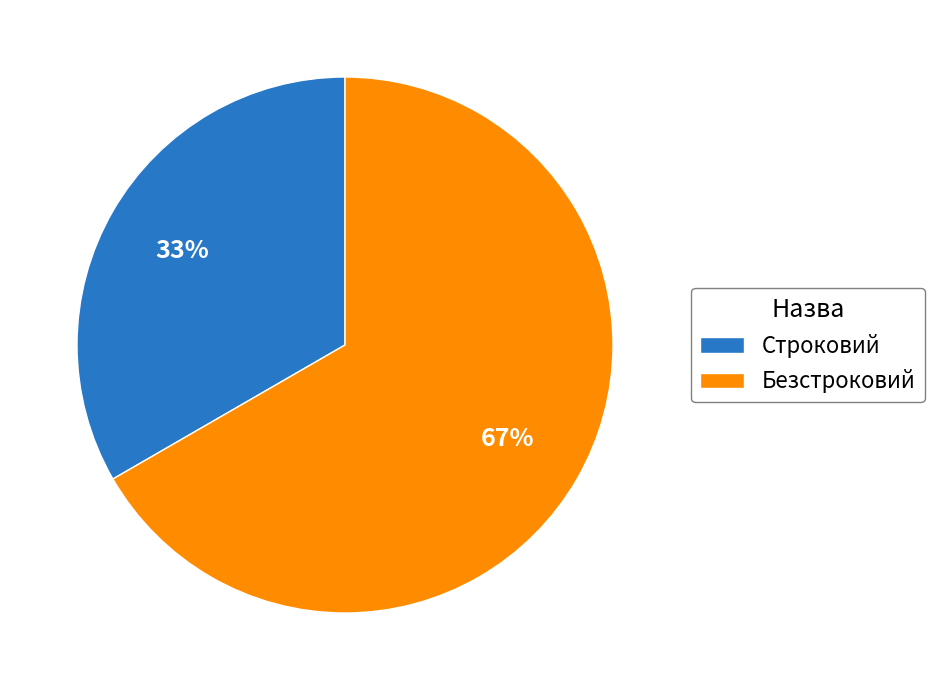

What percentage is the Безстроковий slice, to the nearest percent?

67%